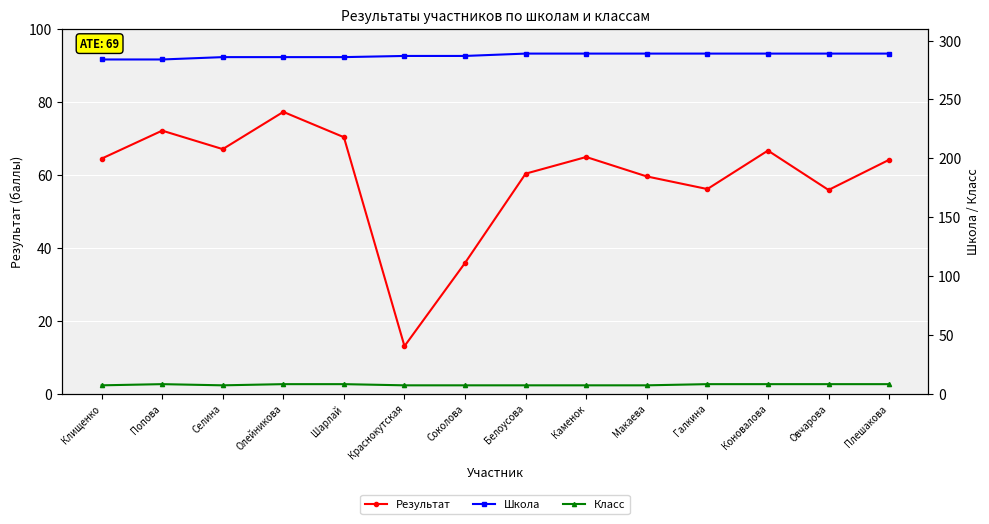

Is the value of Результат at Макаева greater than the value of Класс at Олейникова?

Yes